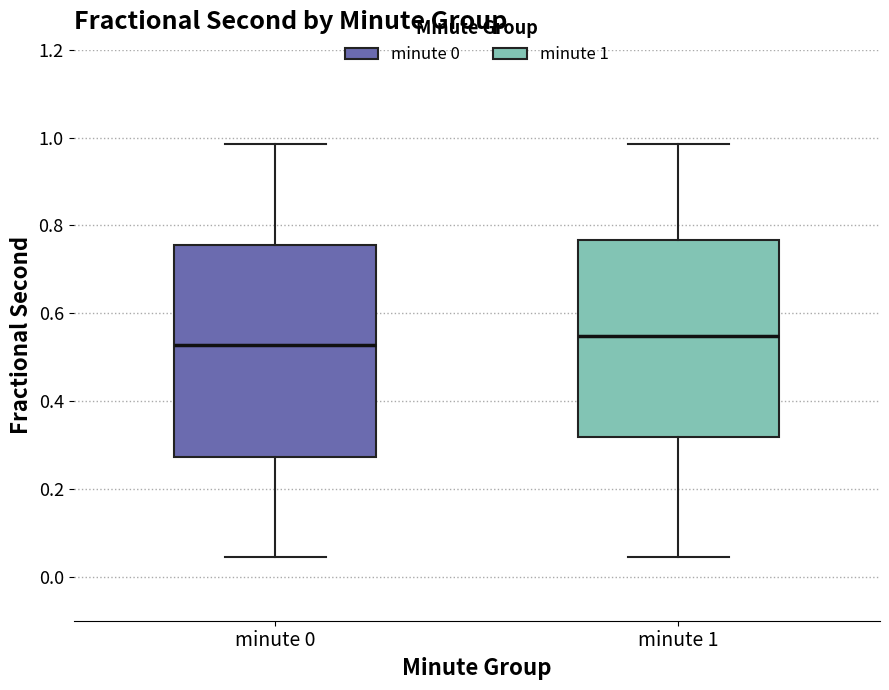

Where is the upper edge of the box for minute 0 on the y-axis? The values are not printed on the chart, so give them approximately, as read against the axis.

0.76